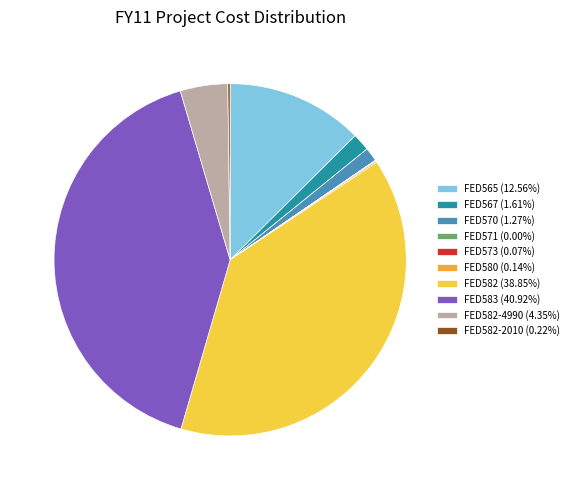

Do FED582 (38.85%) and FED570 (1.27%) together represent more than half of the pie?

No